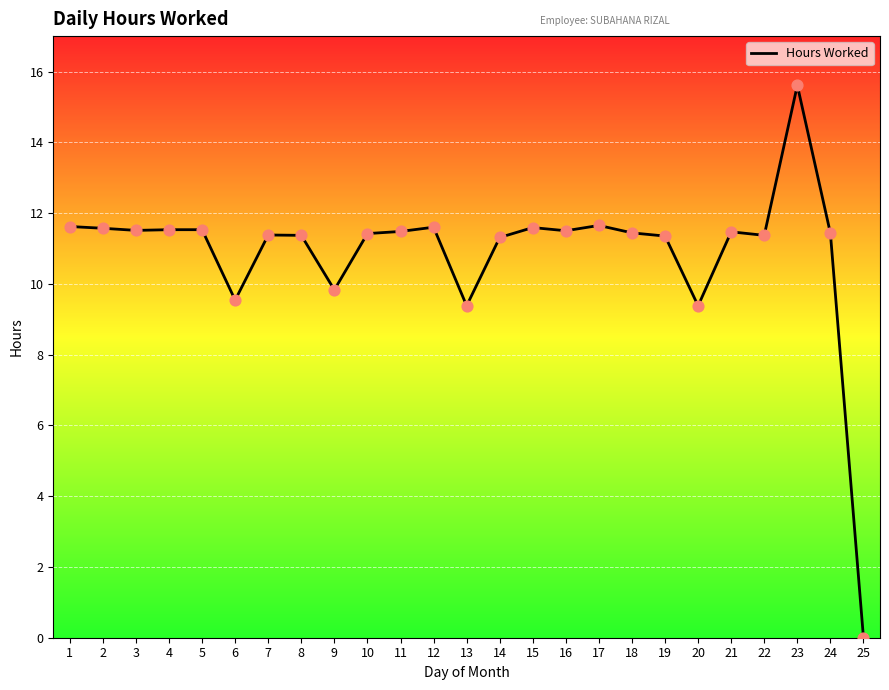

What is the ratio of the value at 3 to the value at 19?

1.0